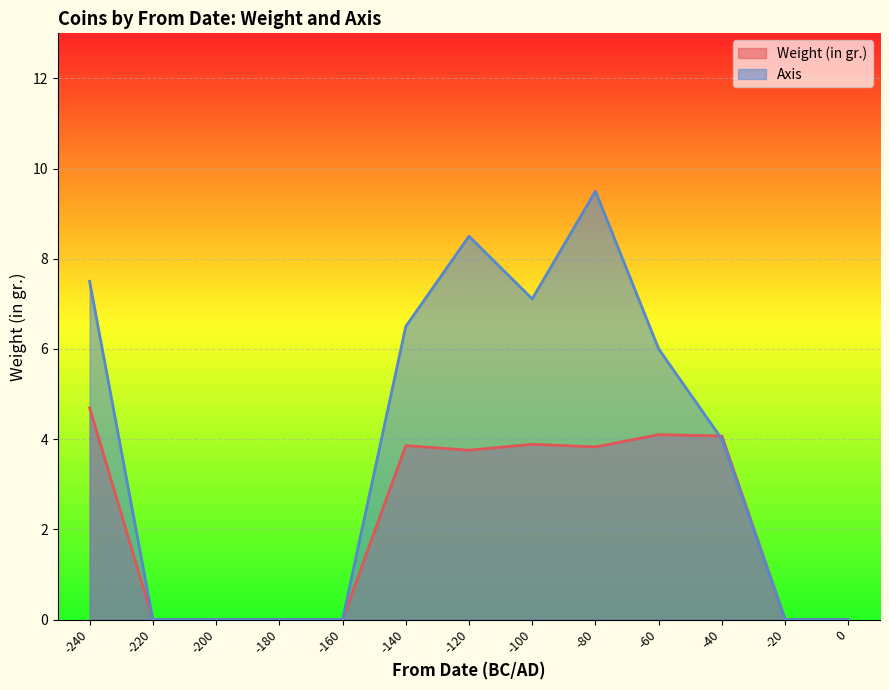

Is it true that Axis equals 6.0 at -60?

True